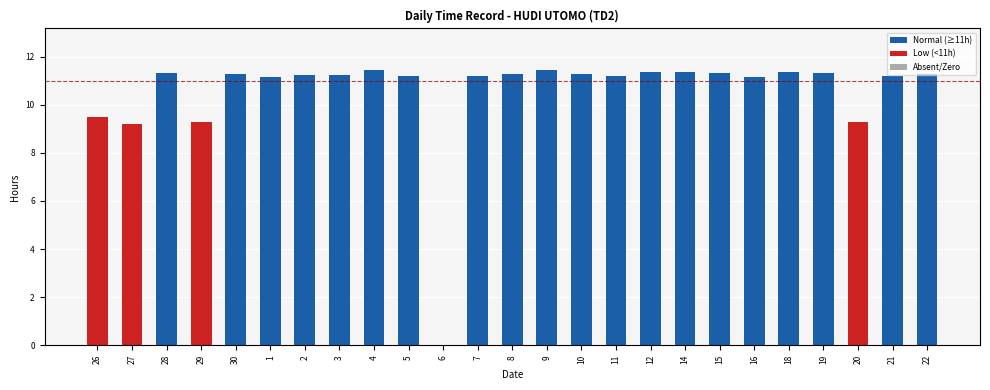

At which label does the data first exceed 11?

28